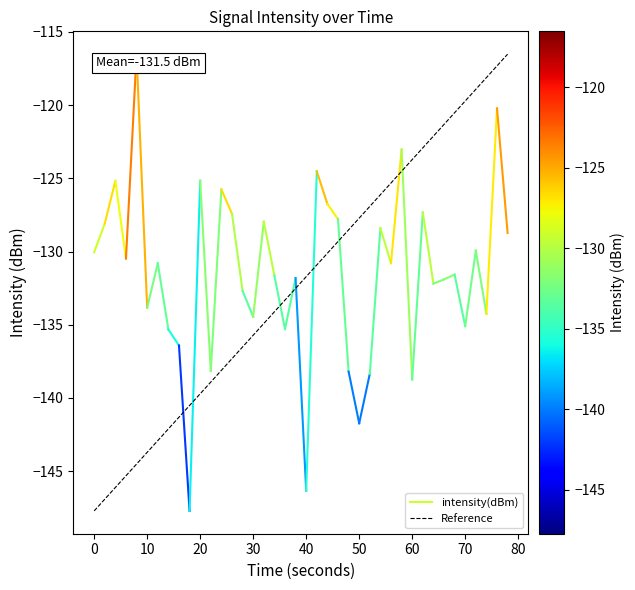

What are all the series names shown in the legend?

intensity(dBm), Reference